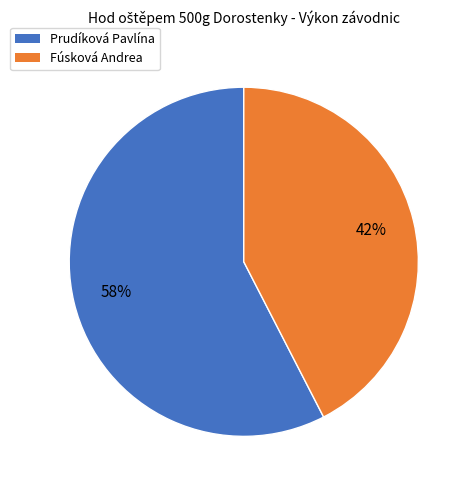

Is it true that Fúsková Andrea is 42% of the pie?

True